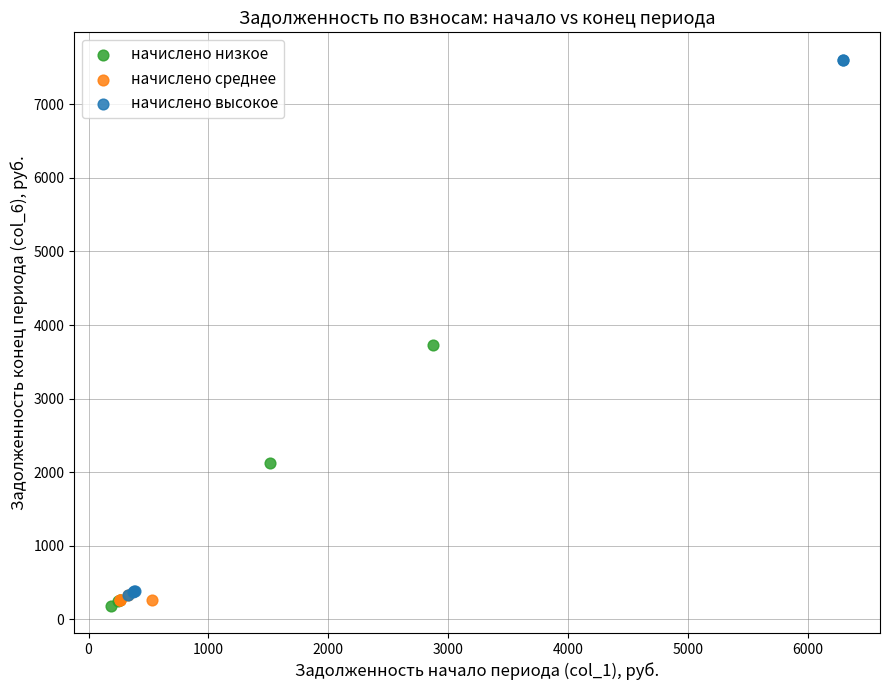

Which series contains the lowest Y value?

начислено низкое